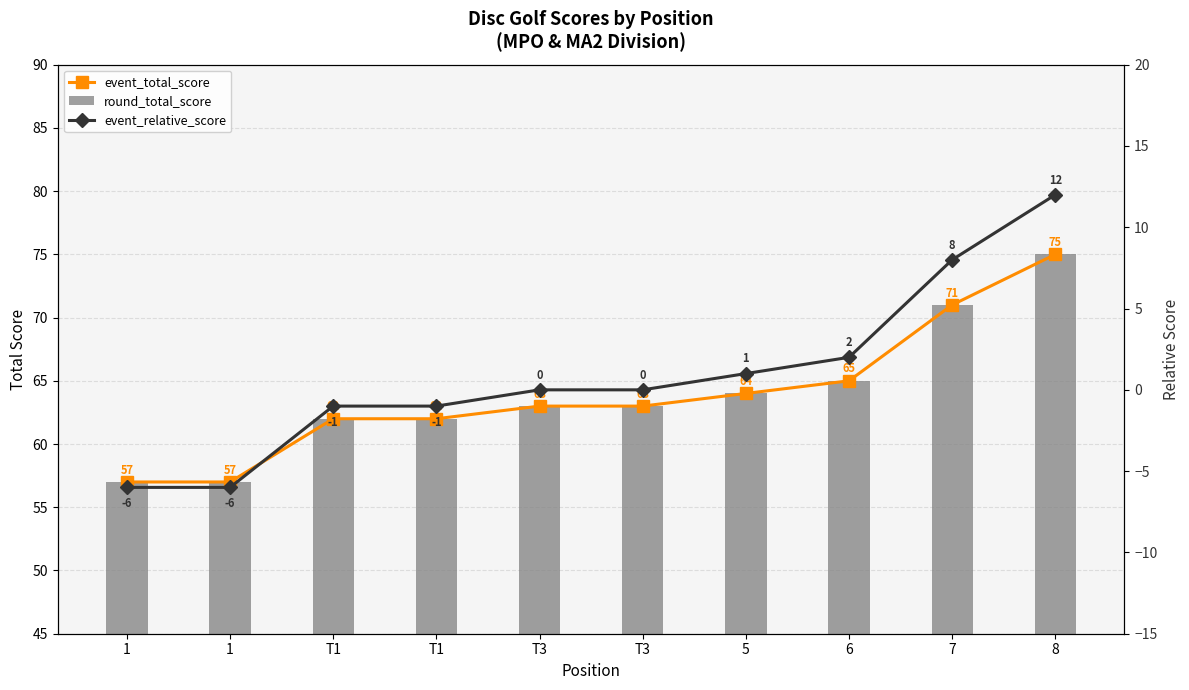

At which label is event_total_score closest to 66?

6